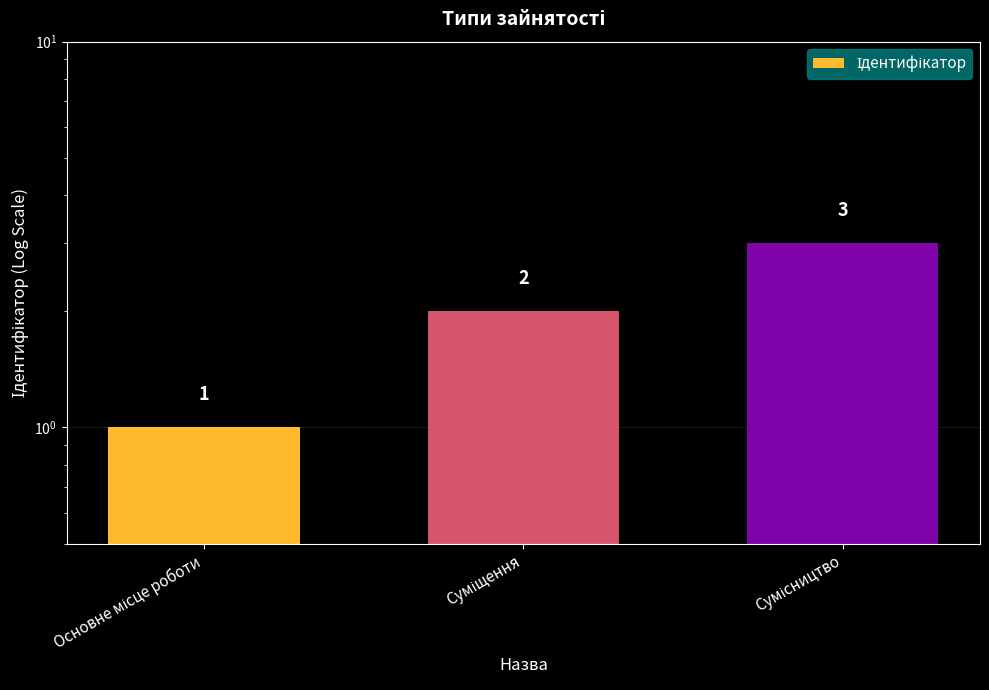

What is the difference between the second highest and minimum values?

1